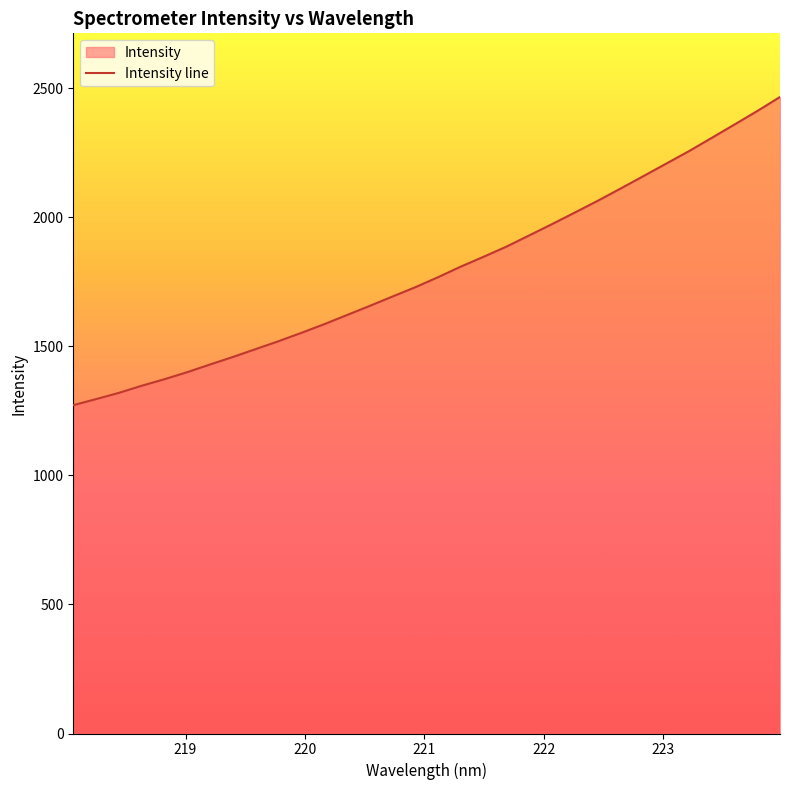

What is the difference between the second highest and second lowest values?

1116.1